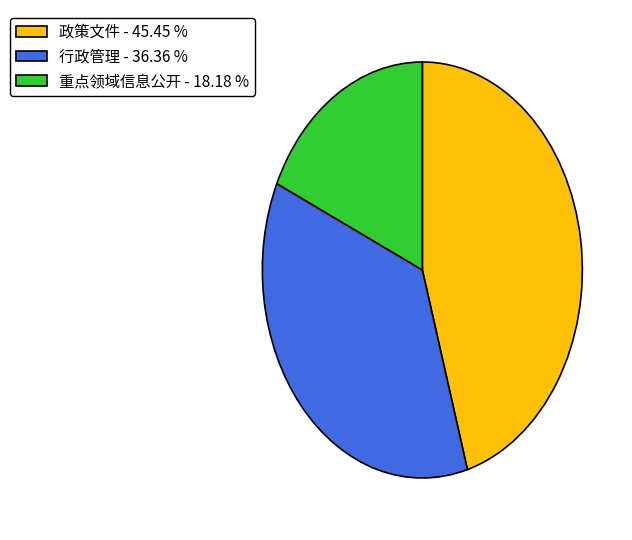

Combined, do 重点领域信息公开 - 18.18 % and 政策文件 - 45.45 % account for over 50%?

Yes